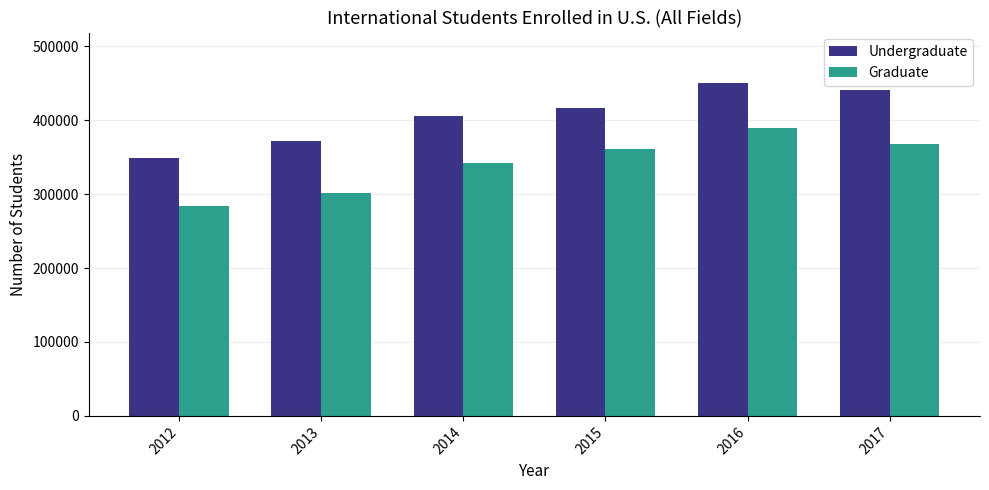

True or false: Undergraduate has a value of 714370 at 2017.

False